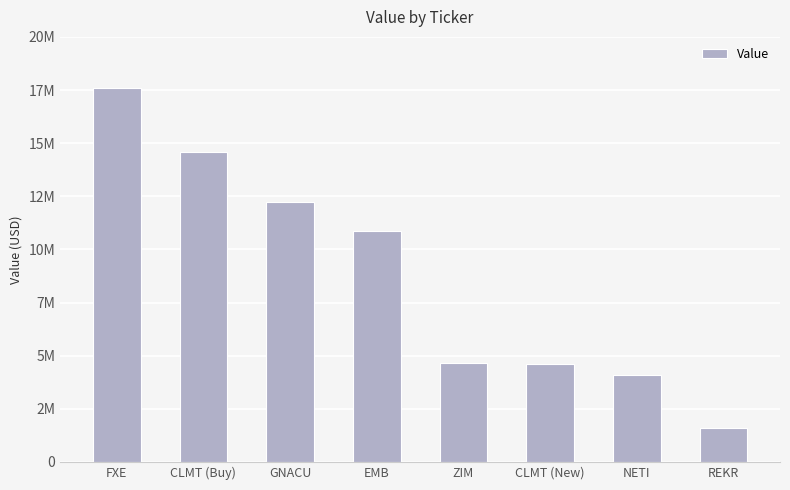

What position from the right is CLMT (New)?

3